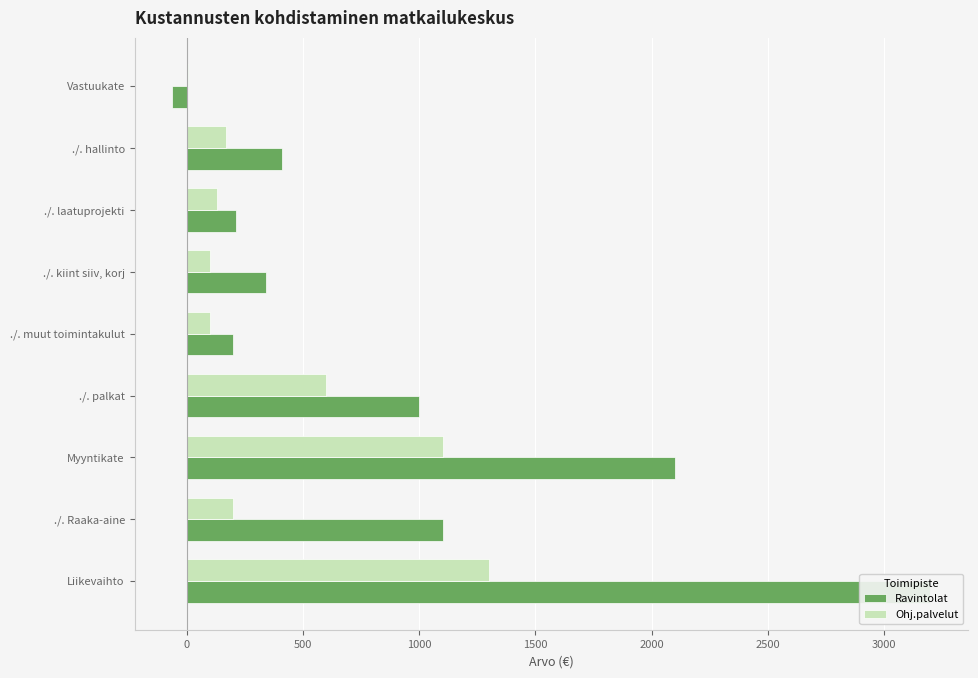

How many groups of bars are there?

9